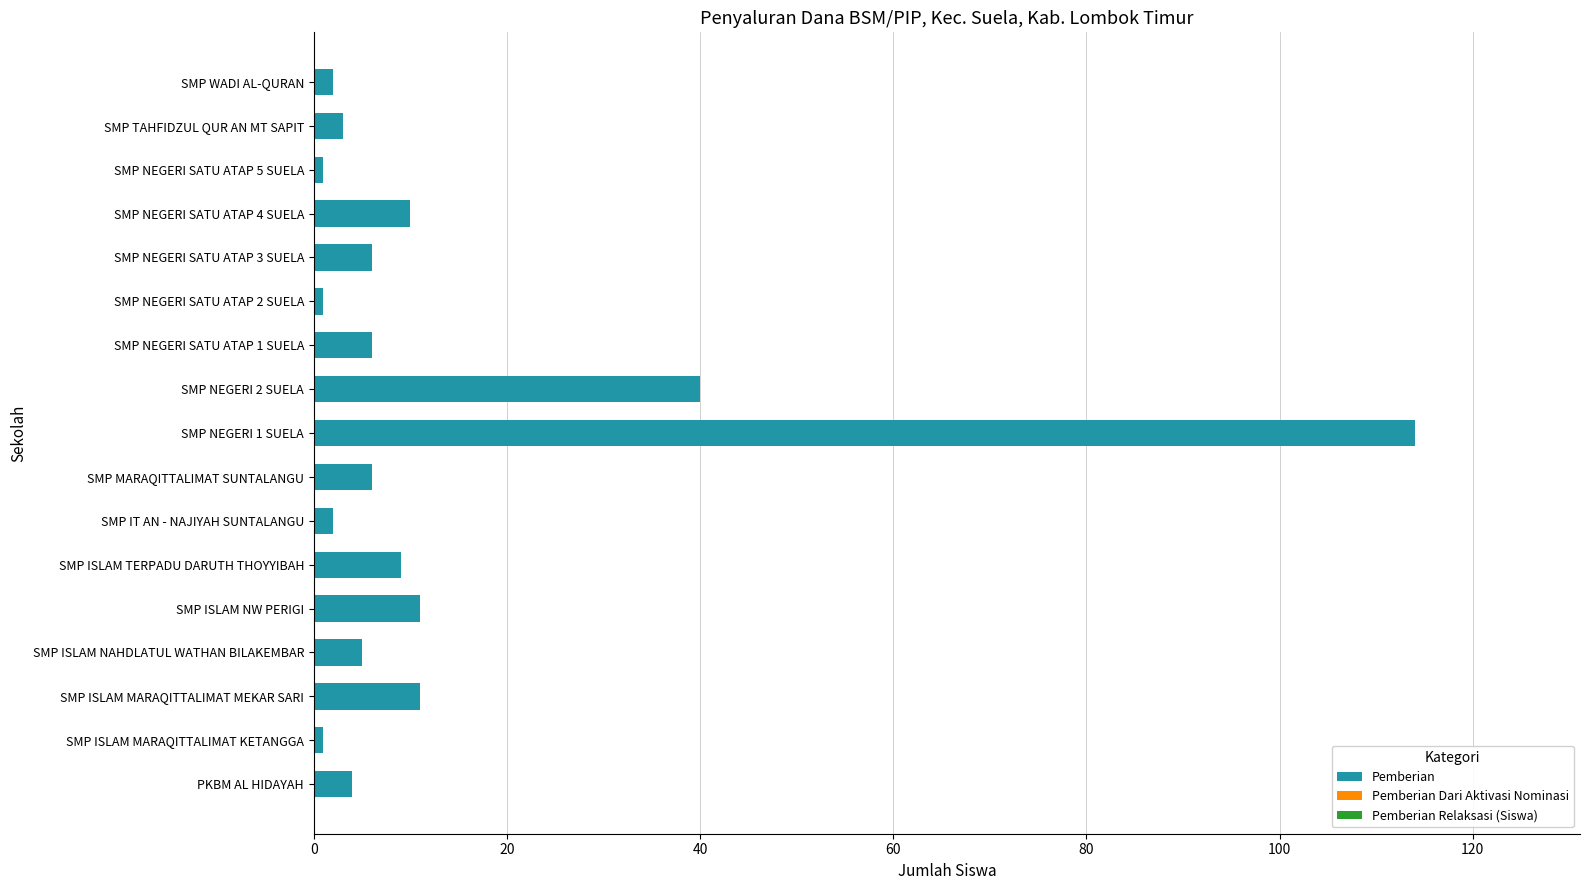

Which category has the highest value across all series?

SMP NEGERI 1 SUELA